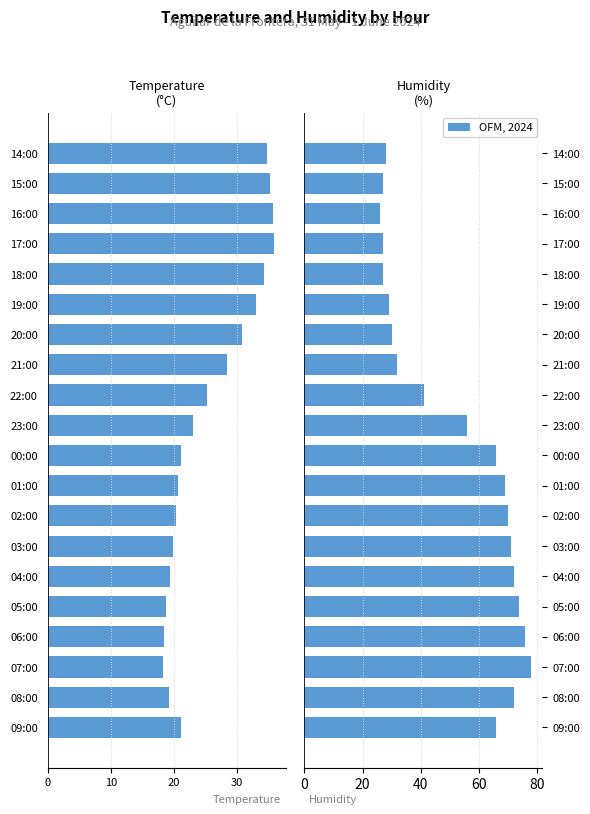

The value of Humidity (%) at 15:00 is 37.5. True or false?

False